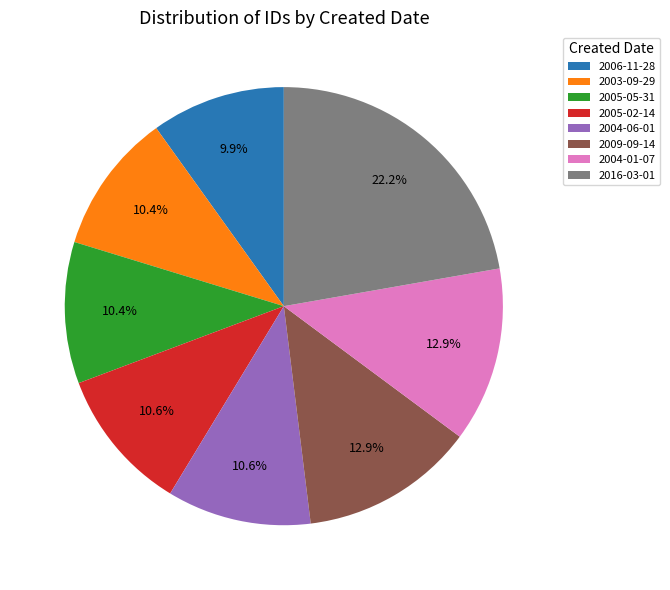

Does 2005-05-31 account for over 50% of the chart?

No